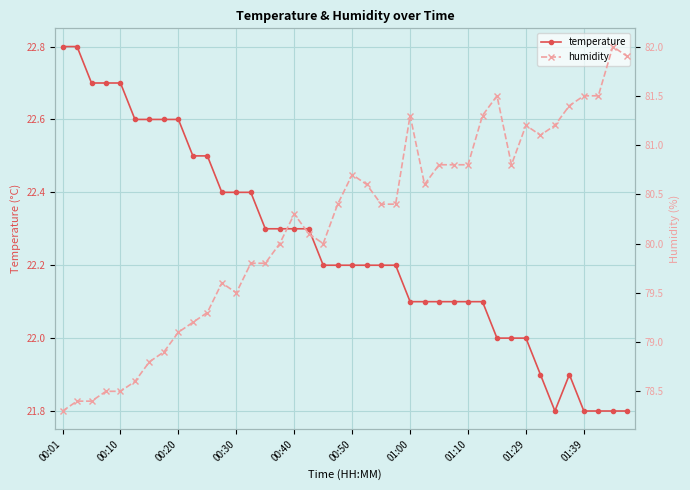

True or false: temperature has a value of 22.1 at 01:10.

True